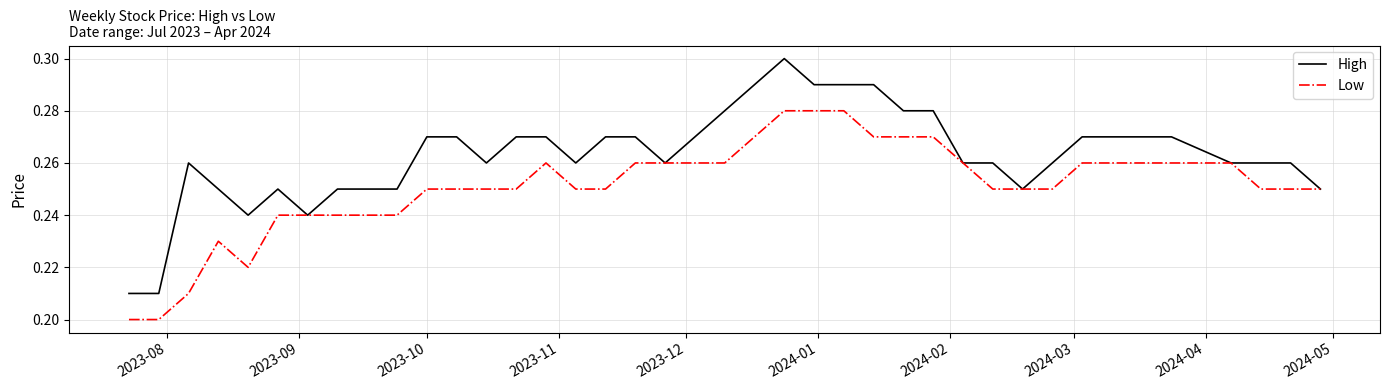

Which series has the largest range (max minus min)?

High